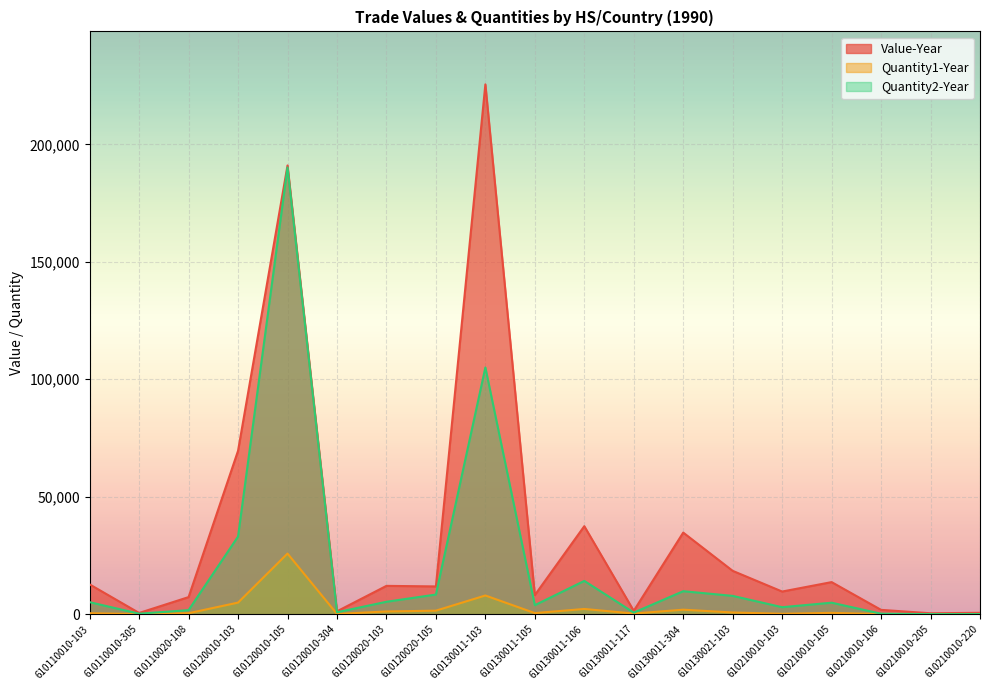

What is the total value across all series at 610120020-103?

18449